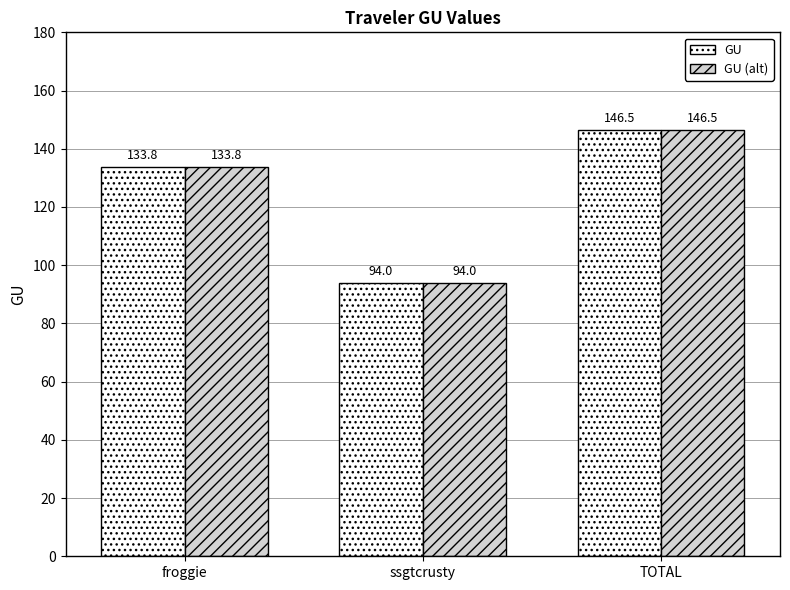

Where is GU (alt) nearest to the value 120?

froggie